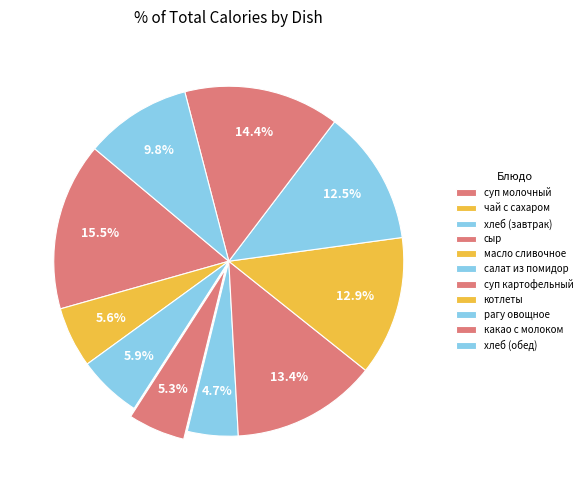

Count the number of slices in the pie.

11